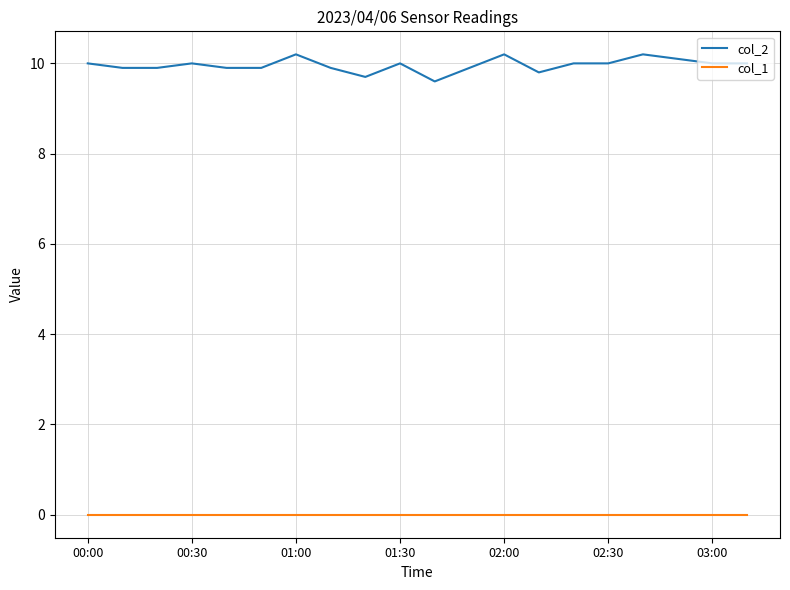

Rank the series by their maximum value, from lowest to highest.

col_1, col_2